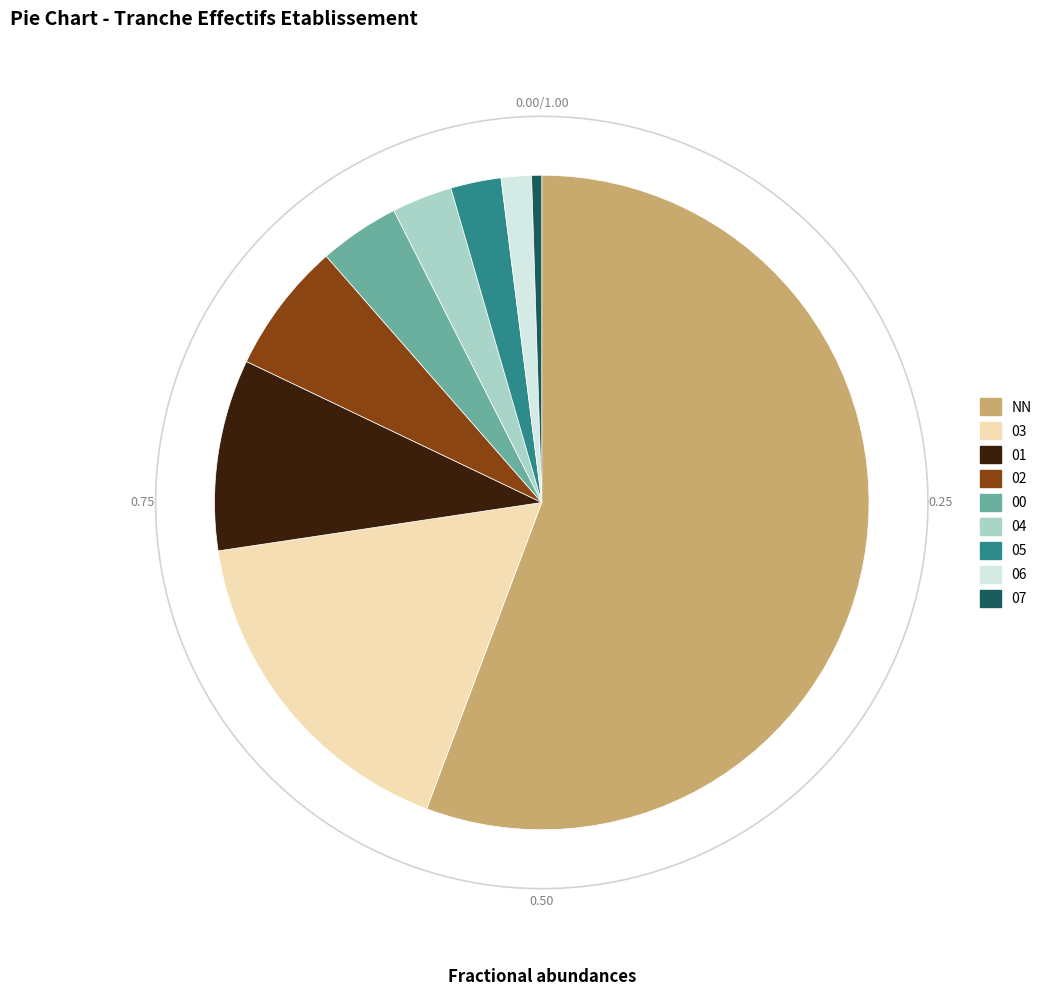

Between 03 and 01, which is larger?

03